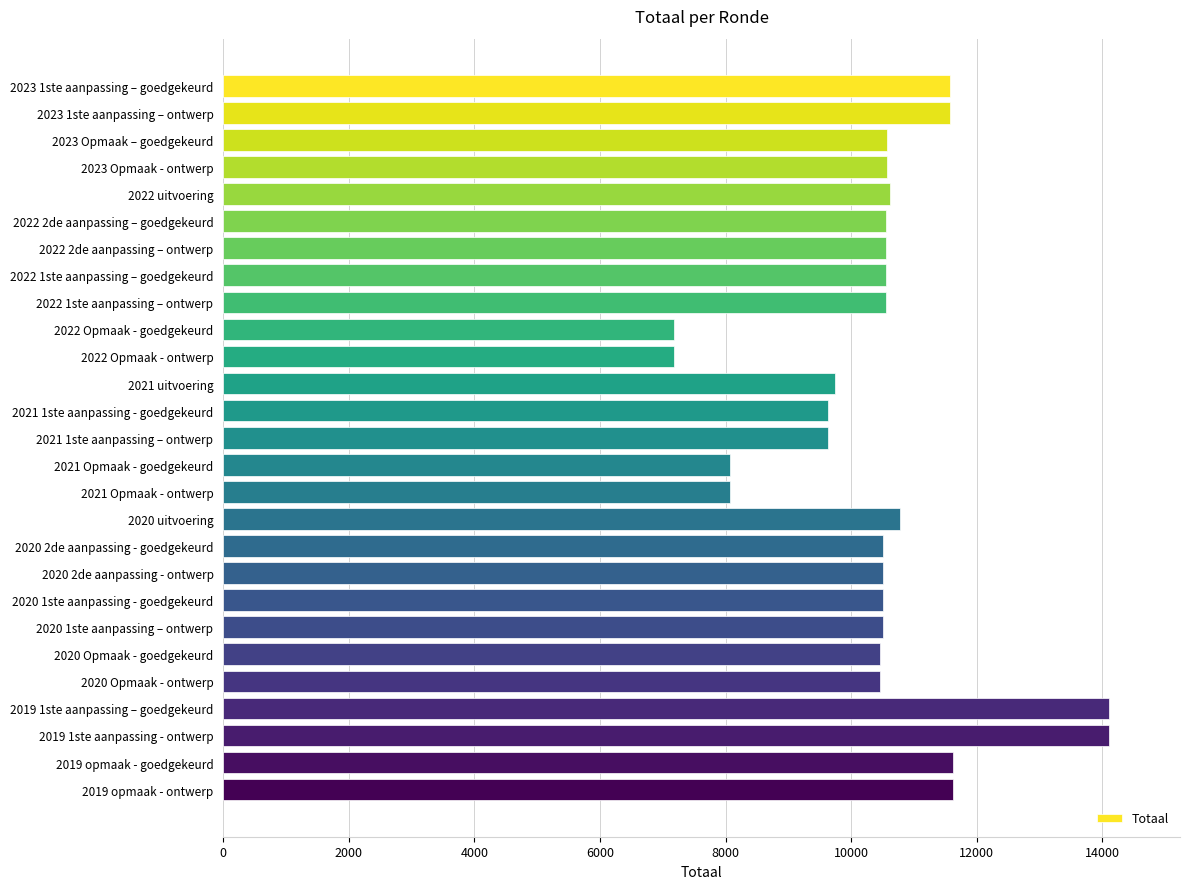

What is the minimum value shown in the chart?

7177